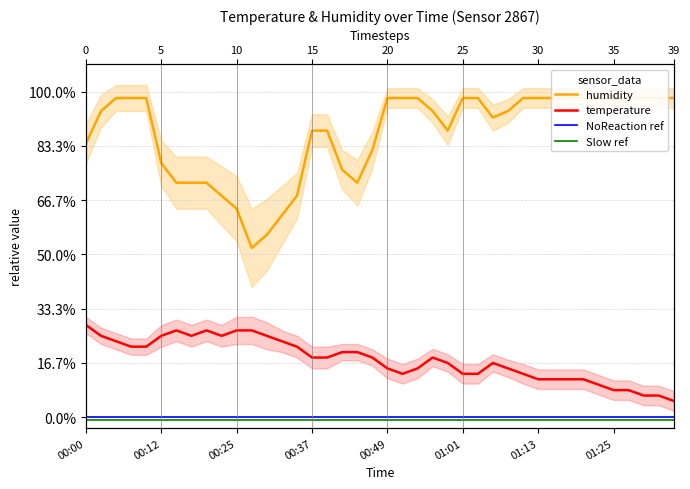

Reading right to left, list all the values displayed in this chart.

humidity: 5.9	5.9	5.9	5.9	5.9	5.9	5.9	5.9	5.9	5.9	5.9	5.6	5.5	5.9	5.9	5.3	5.6	5.9	5.9	5.9	4.9	4.3	4.6	5.3	5.3	4.1	3.7	3.4	3.1	3.8	4.1	4.3	4.3	4.3	4.7	5.9	5.9	5.9	5.6	5.0
temperature: 0.3	0.4	0.4	0.5	0.5	0.6	0.7	0.7	0.7	0.7	0.8	0.9	1.0	0.8	0.8	1.0	1.1	0.9	0.8	0.9	1.1	1.2	1.2	1.1	1.1	1.3	1.4	1.5	1.6	1.6	1.5	1.6	1.5	1.6	1.5	1.3	1.3	1.4	1.5	1.7
NoReaction ref: 0.0	0.0	0.0	0.0	0.0	0.0	0.0	0.0	0.0	0.0	0.0	0.0	0.0	0.0	0.0	0.0	0.0	0.0	0.0	0.0	0.0	0.0	0.0	0.0	0.0	0.0	0.0	0.0	0.0	0.0	0.0	0.0	0.0	0.0	0.0	0.0	0.0	0.0	0.0	0.0
Slow ref: -0.1	-0.1	-0.1	-0.1	-0.1	-0.1	-0.1	-0.1	-0.1	-0.1	-0.1	-0.1	-0.1	-0.1	-0.1	-0.1	-0.1	-0.1	-0.1	-0.1	-0.1	-0.1	-0.1	-0.1	-0.1	-0.1	-0.1	-0.1	-0.1	-0.1	-0.1	-0.1	-0.1	-0.1	-0.1	-0.1	-0.1	-0.1	-0.1	-0.1